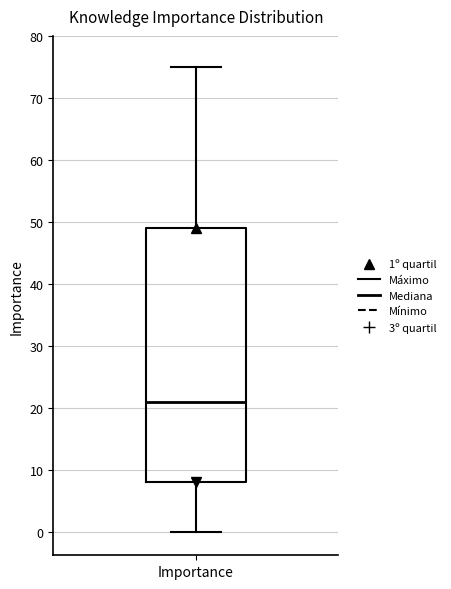

Transcribe this box plot: give where the median line is, the range the box spans, and where the two whiskers end, as read against the y-axis. The values are not printed on the chart, so give them approximately, as read against the axis.

median 21, box 8 to 49, whiskers 0 to 75